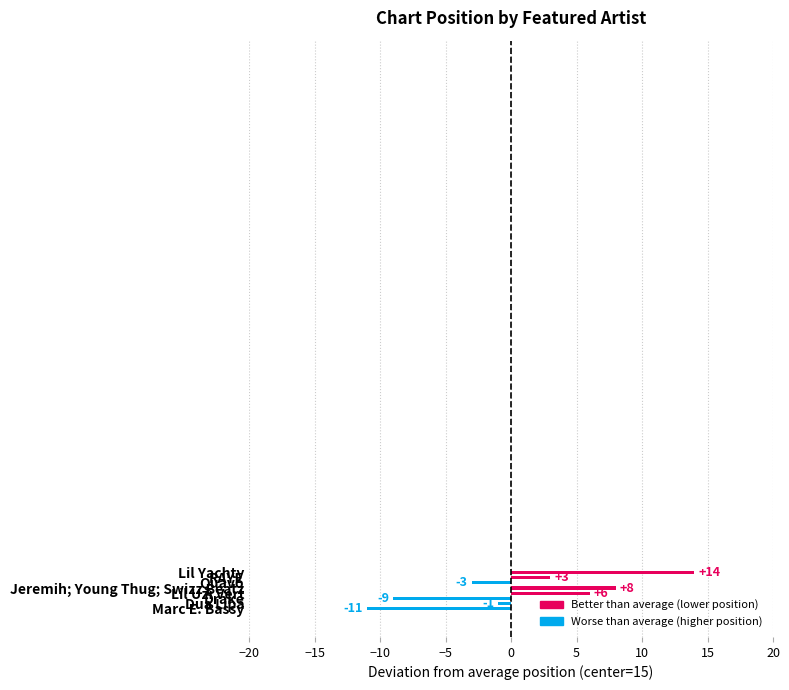

What is the approximate value at Jeremih; Young Thug; Swizz Beatz?

8